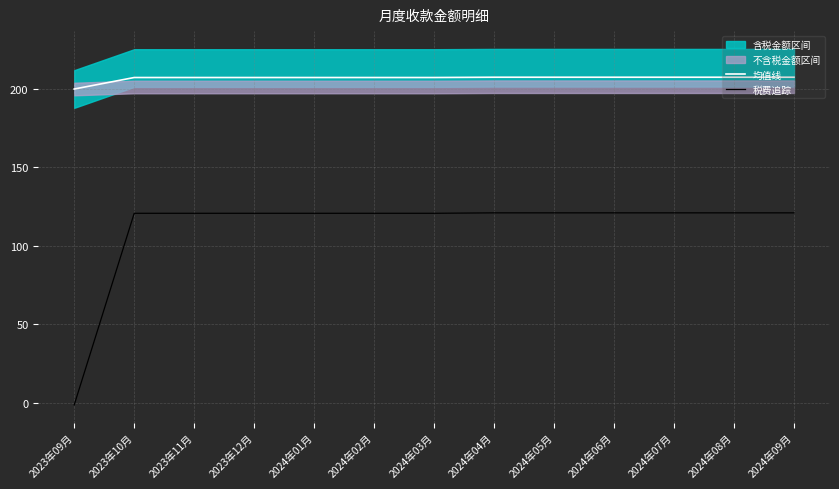

Does the chart display data point markers on the line(s)?

No